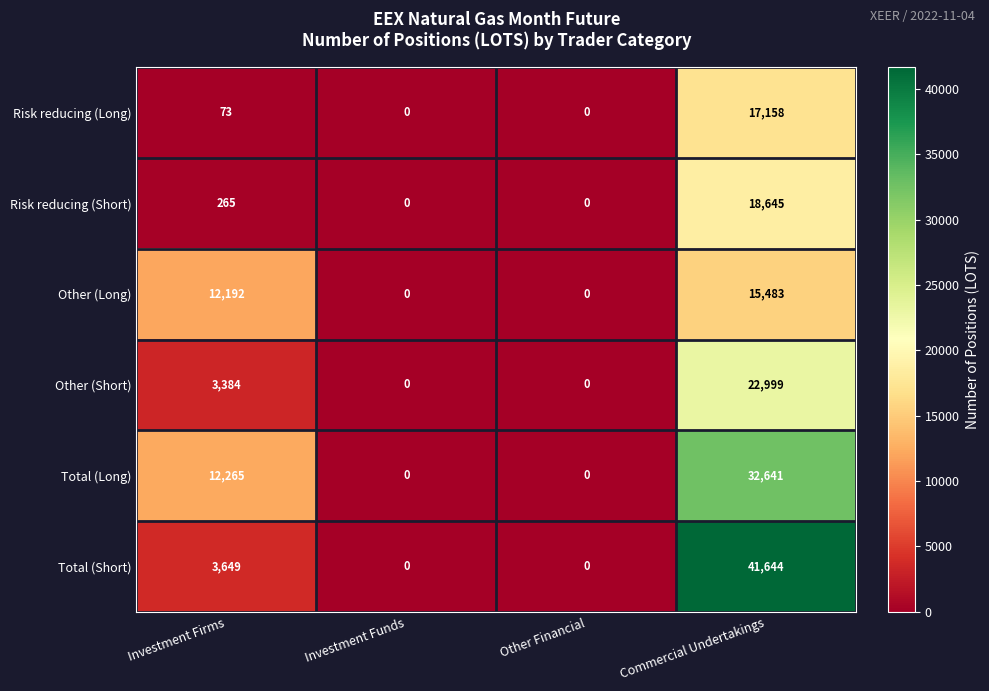

At which label does Total (Short) reach its peak?

Commercial Undertakings